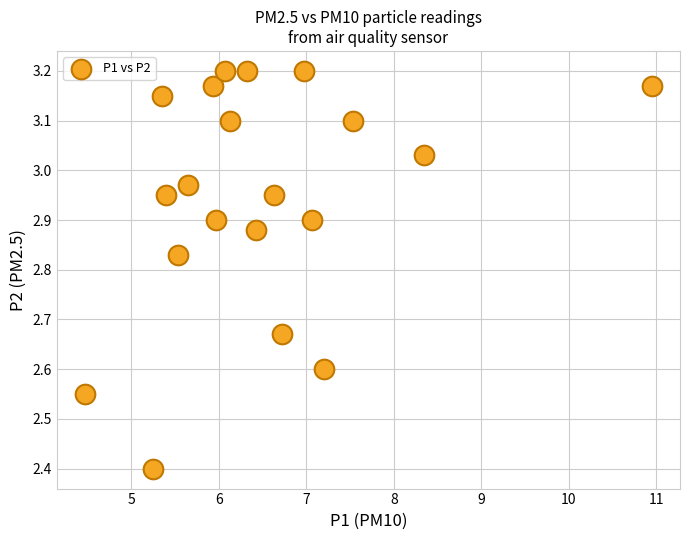

What Y value in the scatter plot is closest to 2?

2.4